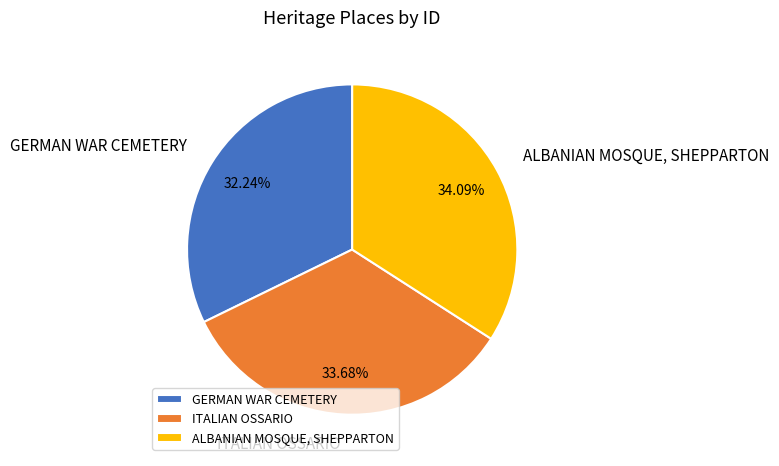

Count the number of slices in the pie.

3